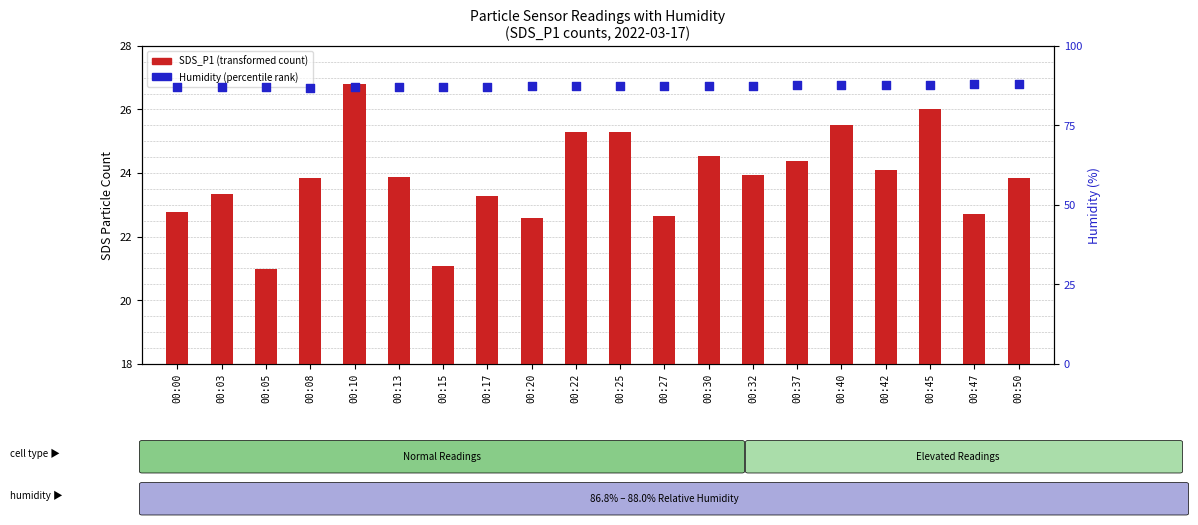

Is the value of Humidity (percentile rank) at 00:13 greater than the value of SDS_P1 (transformed count) at 00:40?

Yes